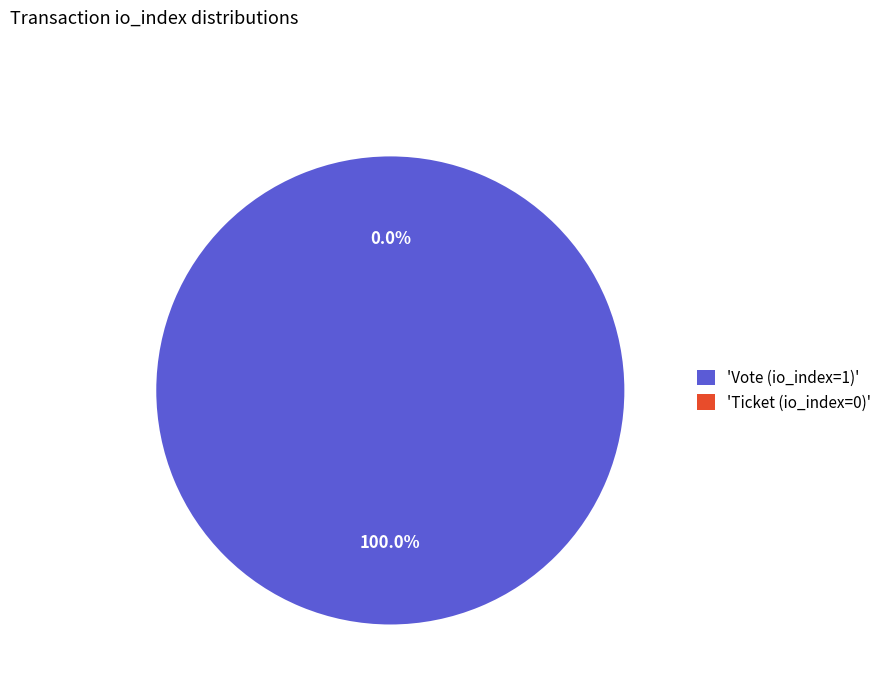

What is the largest slice in the pie chart?

Vote (io_index=1)